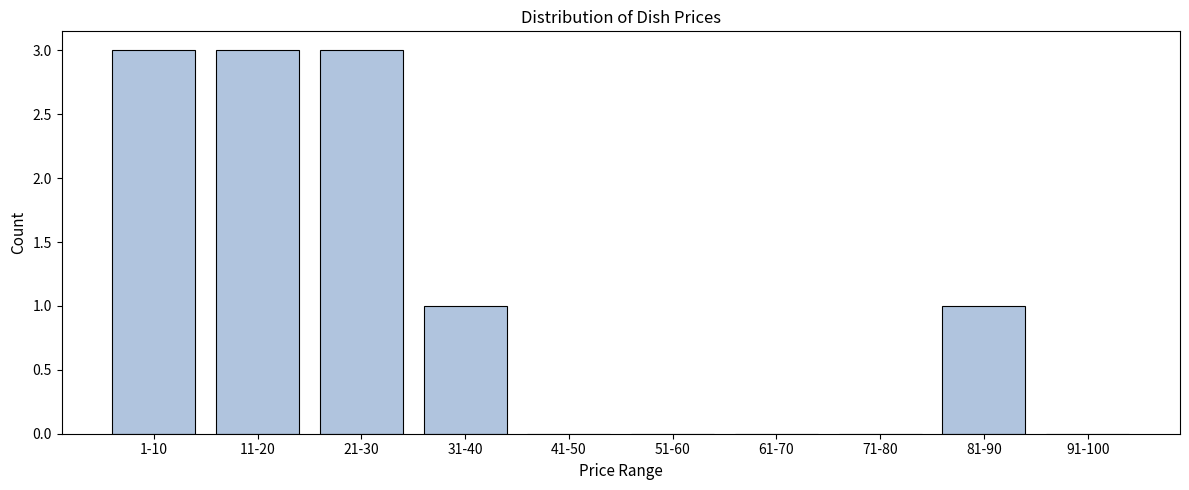

Reading left to right, extract all data points from this chart.

1-10=3	11-20=3	21-30=3	31-40=1	41-50=0	51-60=0	61-70=0	71-80=0	81-90=1	91-100=0